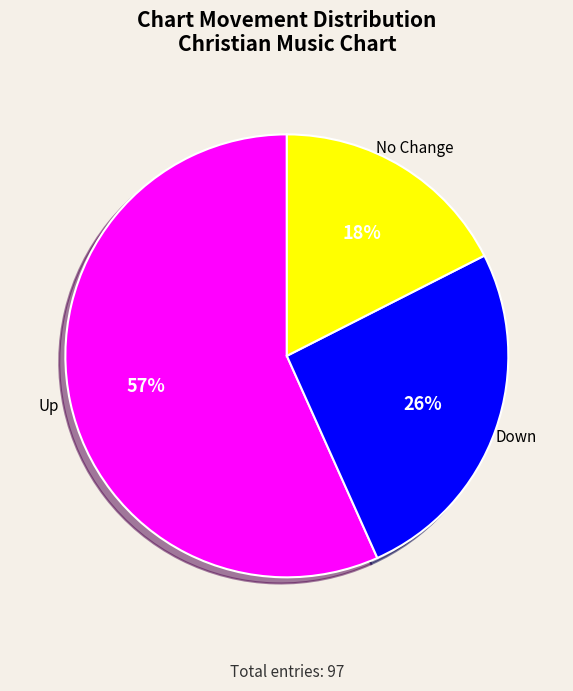

To the nearest percent, what is the difference between the largest and smallest slice percentages?

39%